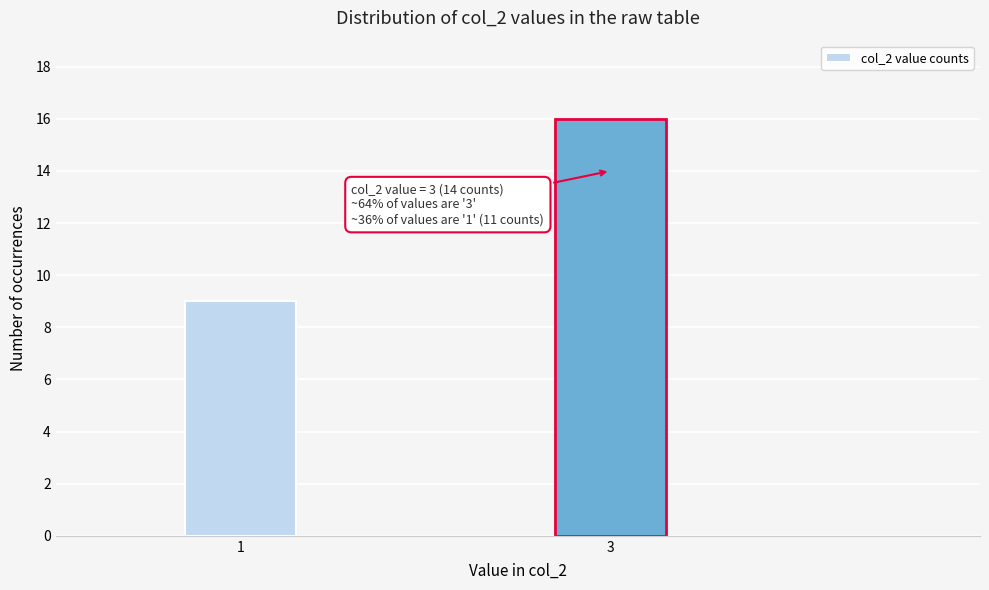

Reading left to right, transcribe all the data shown in this chart.

1=9	3=16